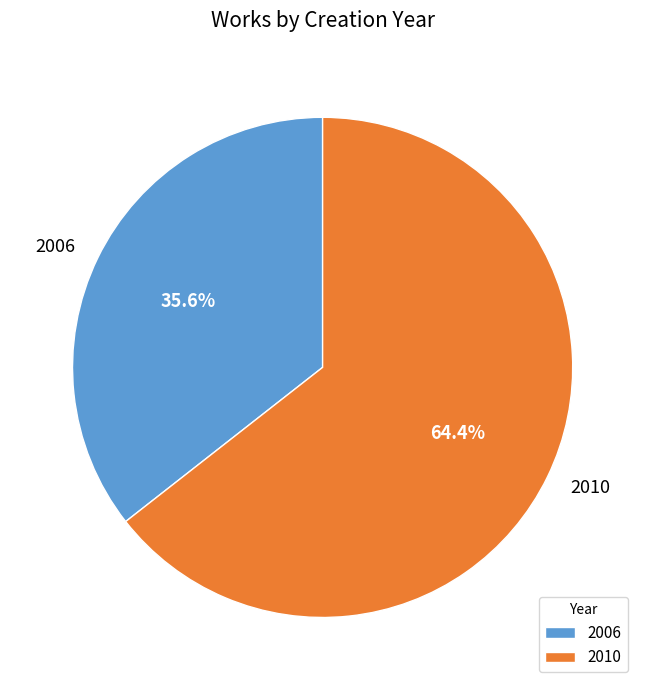

Which category has the smallest portion of the pie?

2006